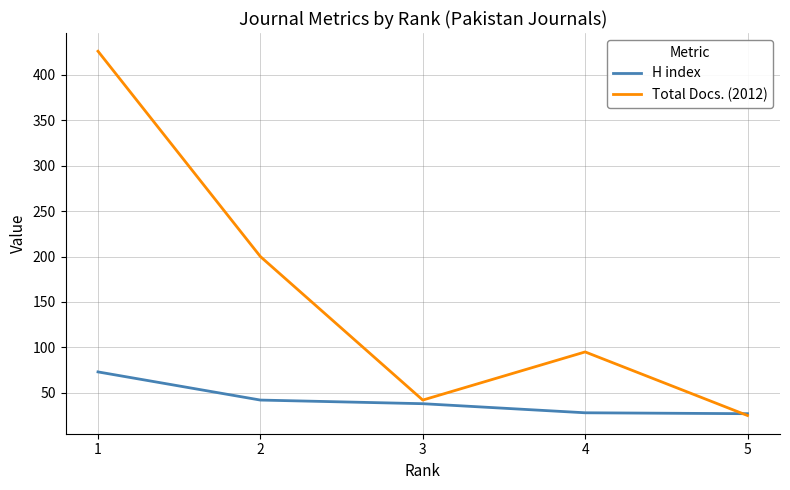

What is the sum of the Total Docs. (2012) values at 4 and 5?

120